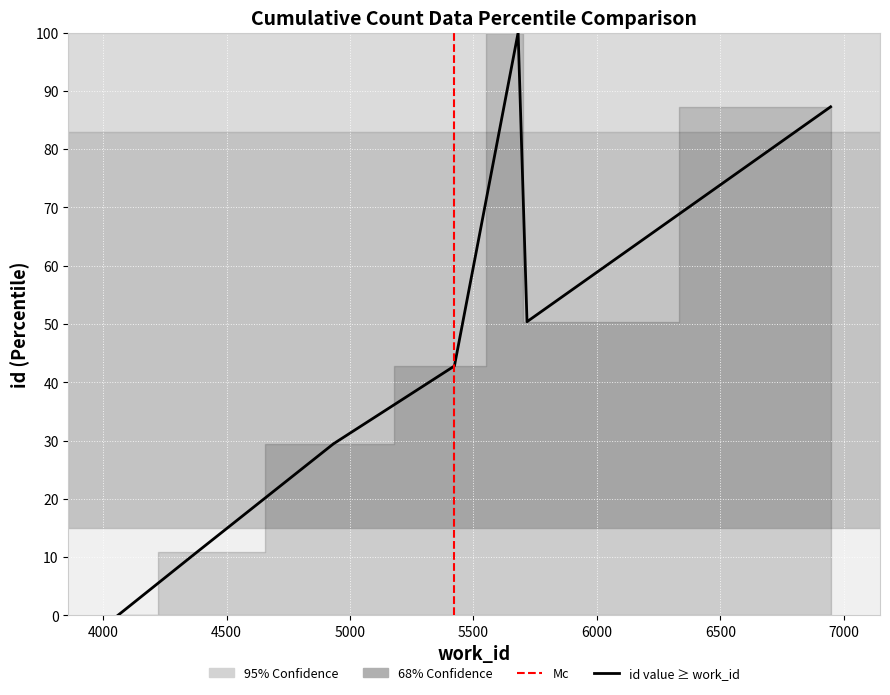

How many interior local peaks (higher than both neighbors) does the data have?

1